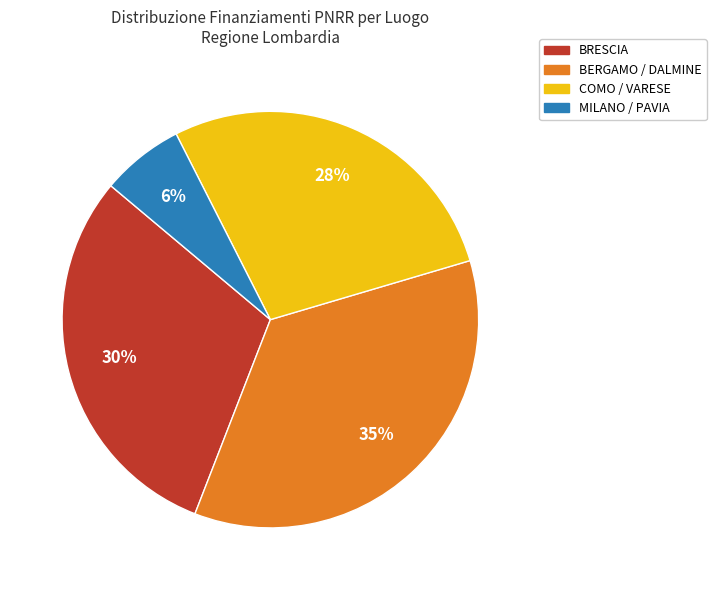

To the nearest percent, what is the average slice percentage?

25%